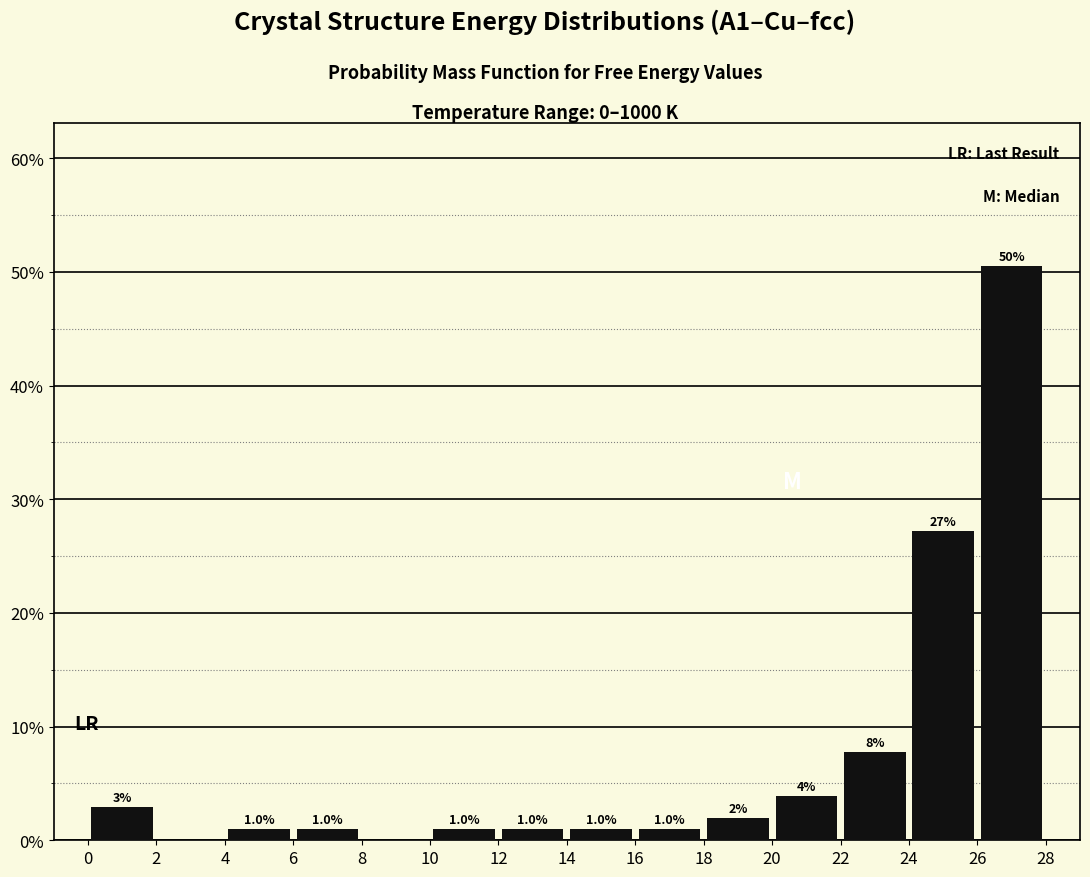

Over which range of the x-axis is the bar tallest?

26 to 28